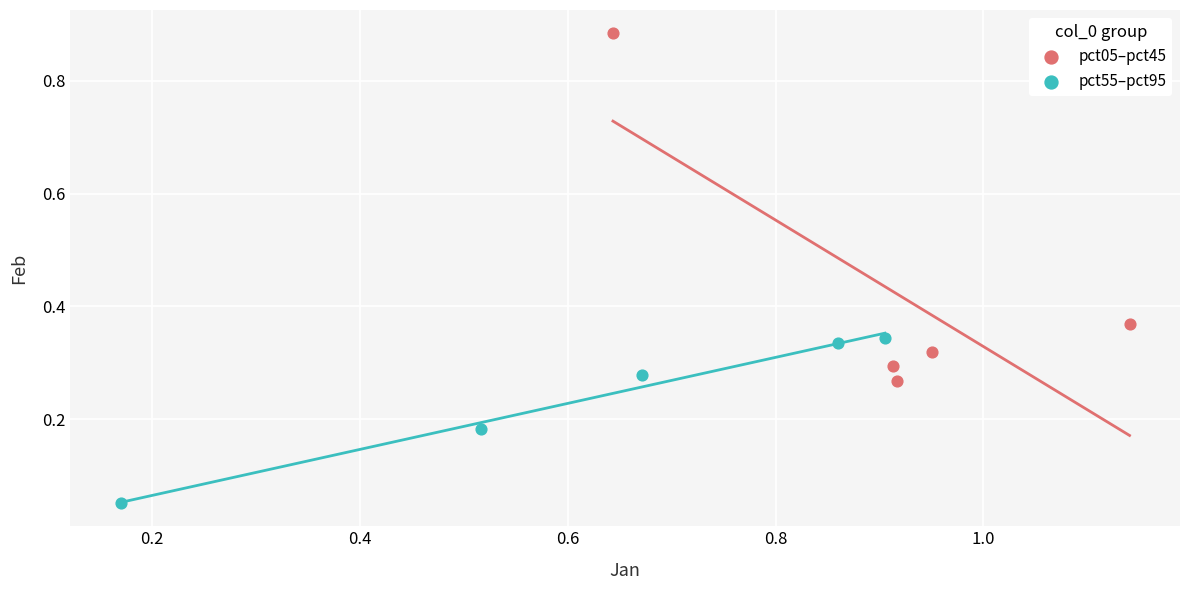

Which series contains the highest Y value?

pct05–pct45